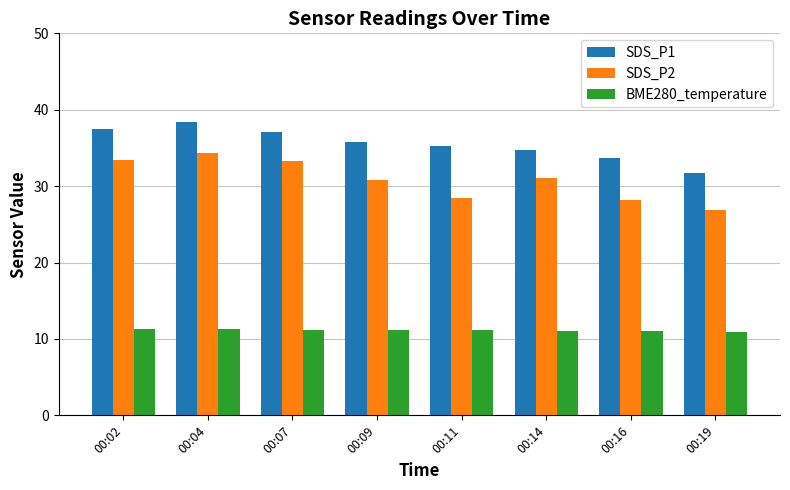

Which category has the highest value in the SDS_P1 series?

00:04